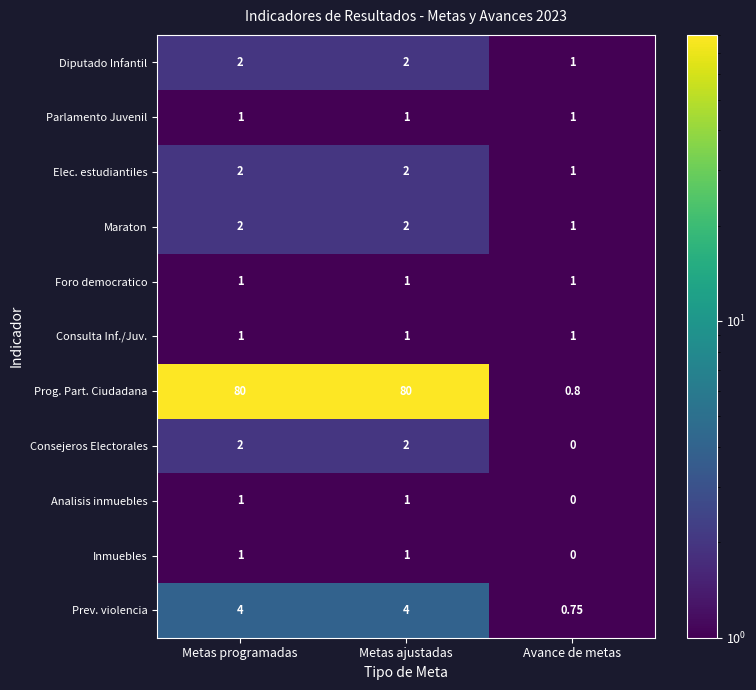

Which series has the largest total across all categories?

Prog. Part. Ciudadana